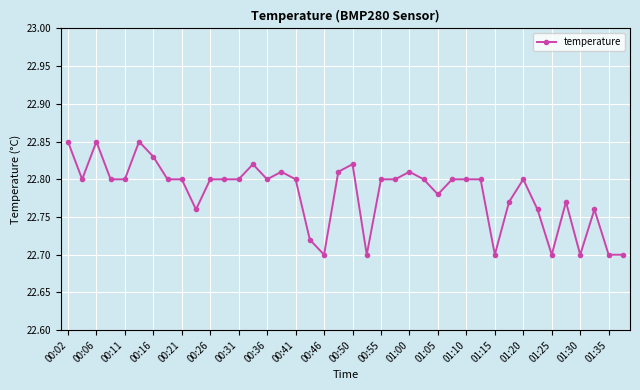

What is the sum of all values?

911.3